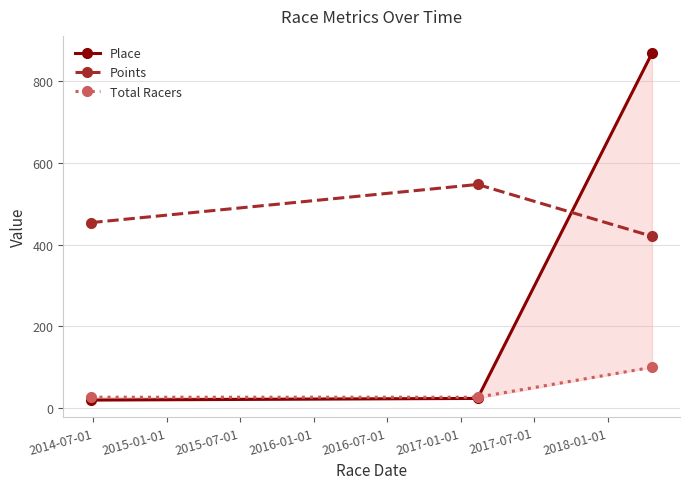

What is the sum of all Total Racers values?

154.0